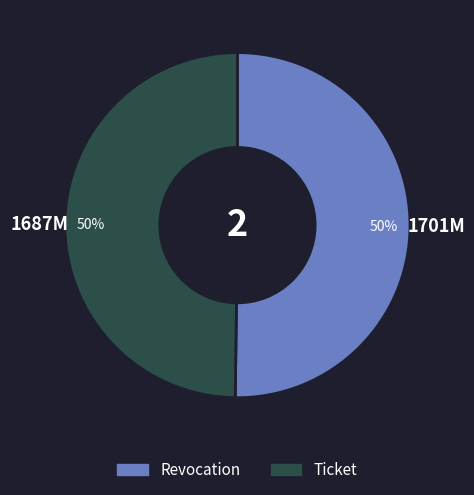

Is the sum of Ticket and Revocation greater than half?

Yes